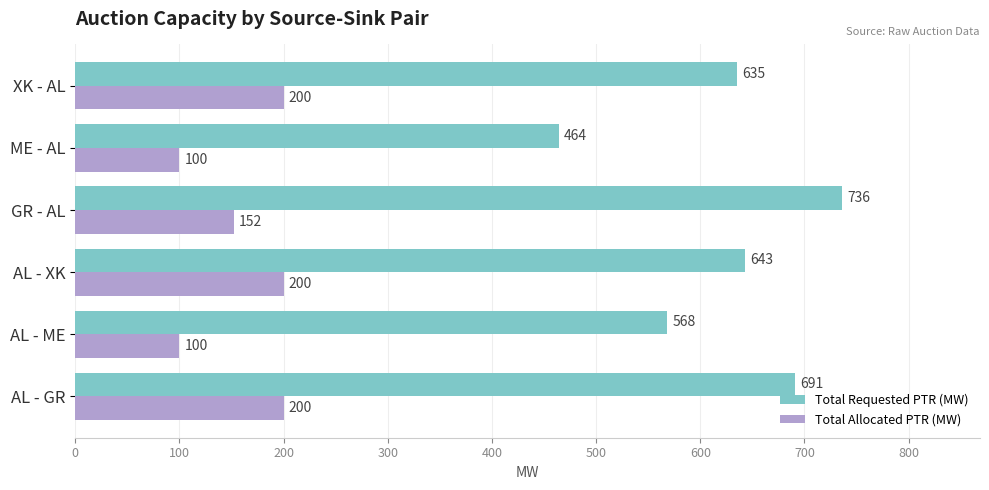

True or false: Total Allocated PTR (MW) has a value of 101 at AL - XK.

False